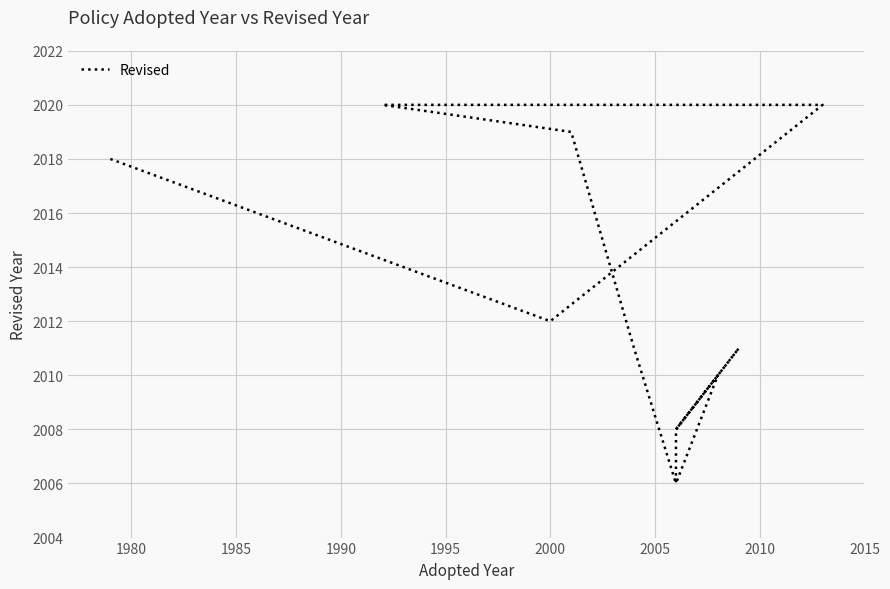

Reading left to right, extract all data points from this chart.

2018	2012	2020	2020	2020	2019	2011	2006	2008	2011	2008	2010	2006